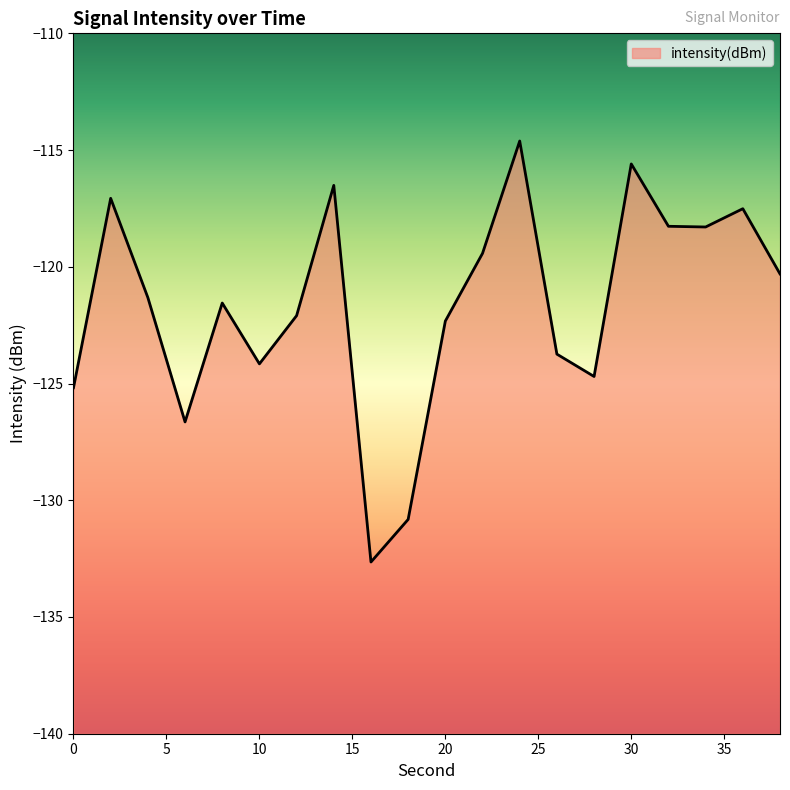

What is the minimum value shown in the chart?

-132.6